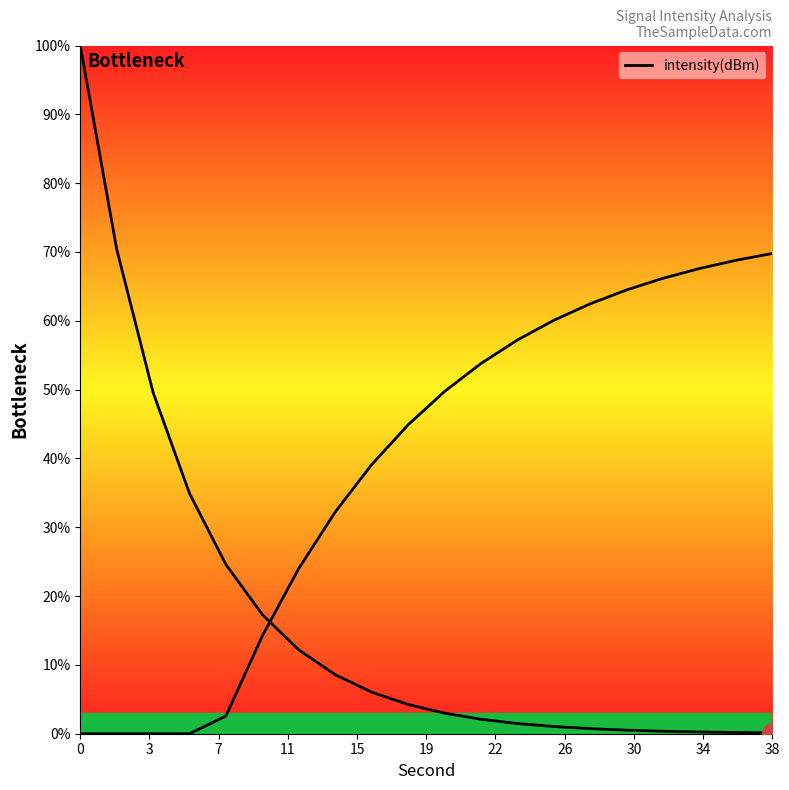

True or false: there are more than 0 points higher than both neighbors.

False